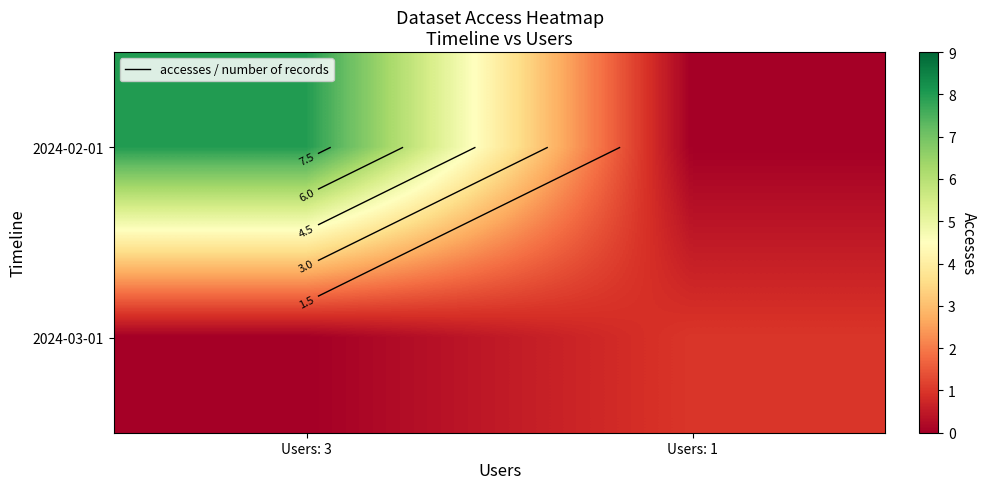

Between Users: 3 and Users: 1, which is larger?

Users: 3